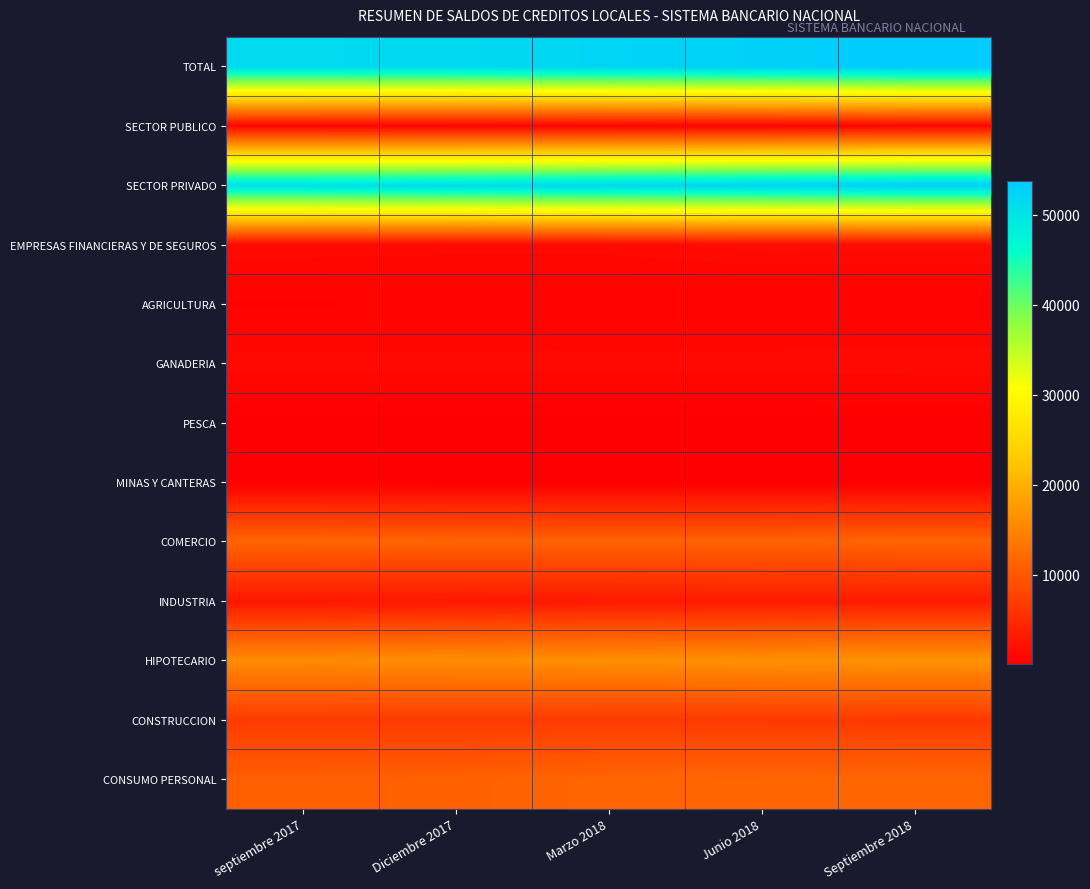

Which series has the largest total across all categories?

TOTAL